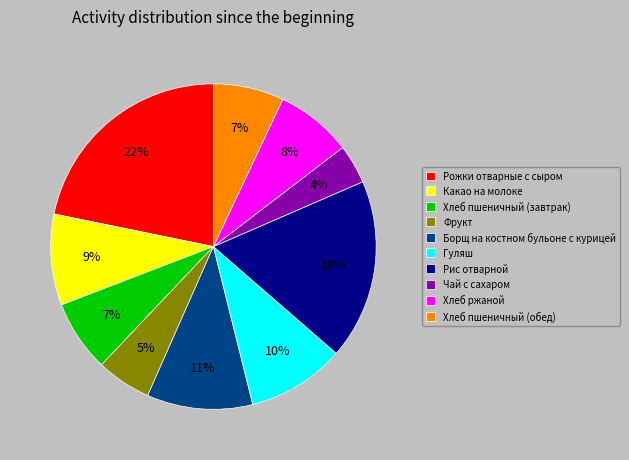

Is the sum of Хлеб пшеничный (обед) and Какао на молоке greater than half?

No